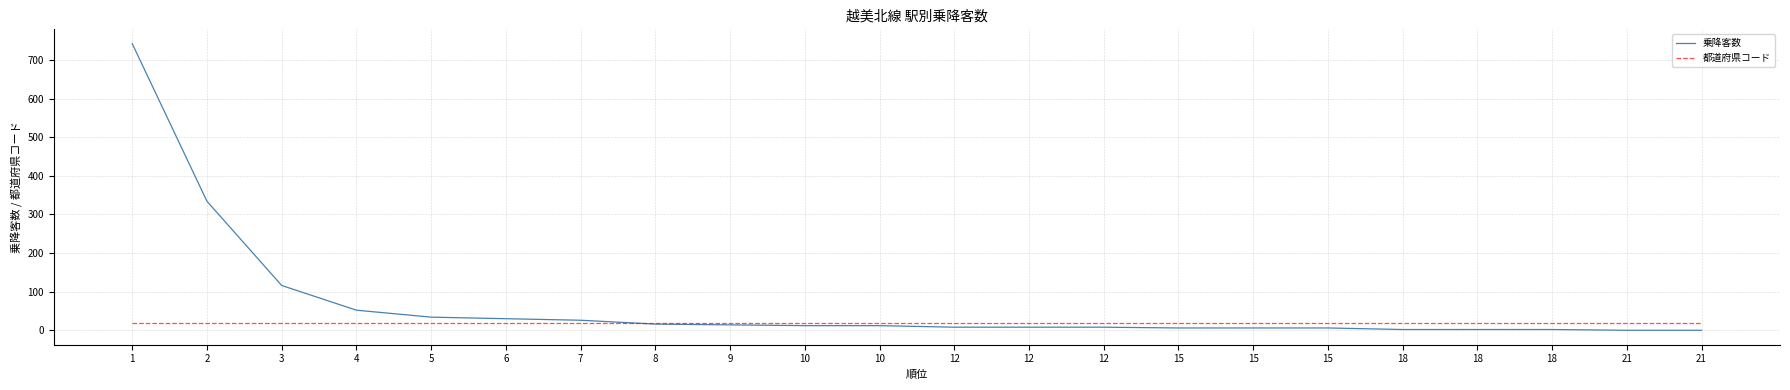

What is the total value across all series at 4?

70